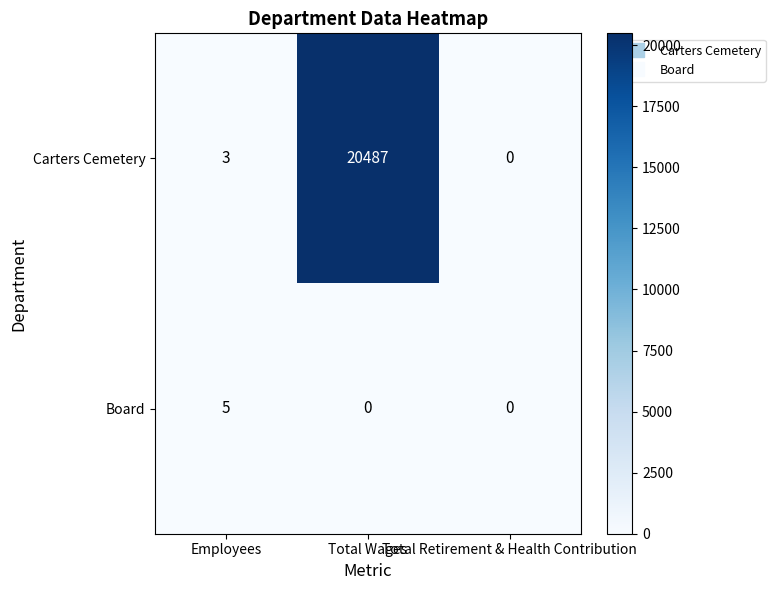

Which series has the widest spread of values?

Carters Cemetery